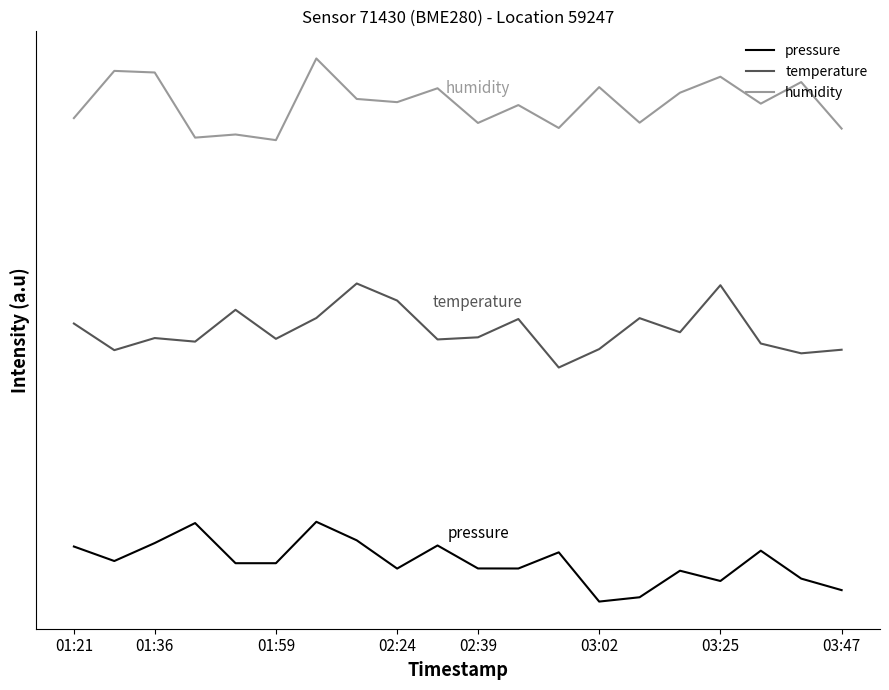

In humidity, how many points are higher than both neighbors (excluding endpoints)?

8